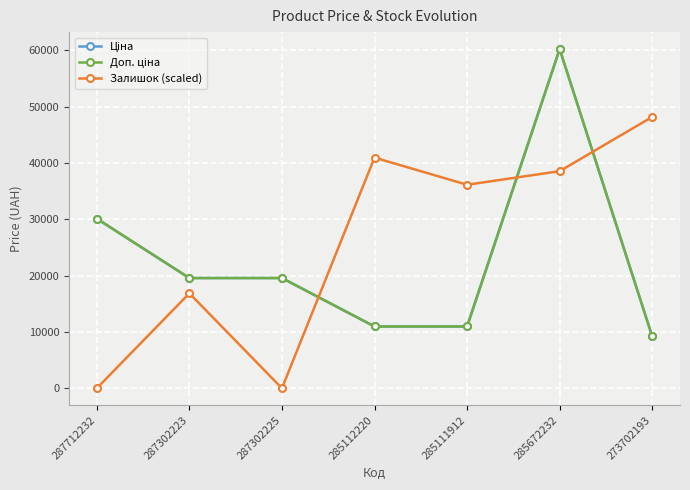

Is this an area chart (filled region under the line)?

No